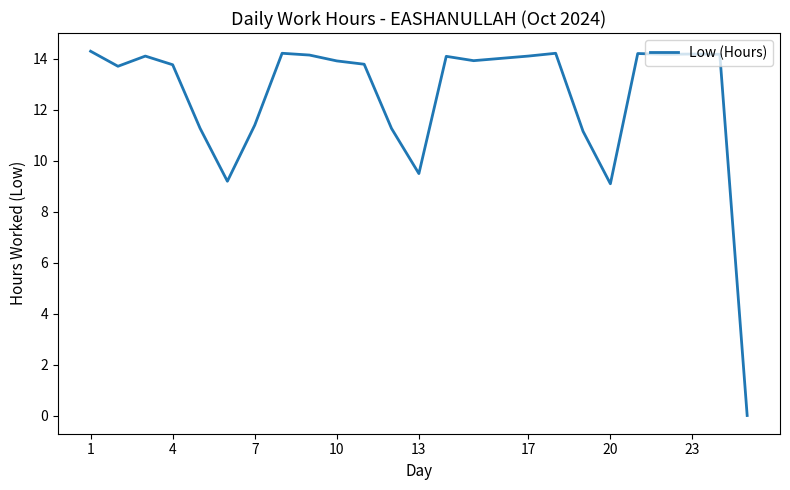

How many lines are shown in the chart?

1